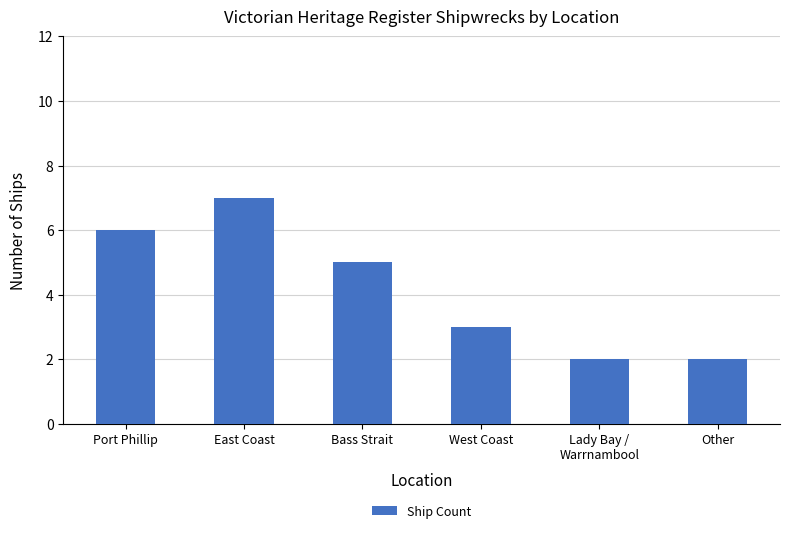

What is the difference between the values at East Coast and Lady Bay /
Warrnambool?

5